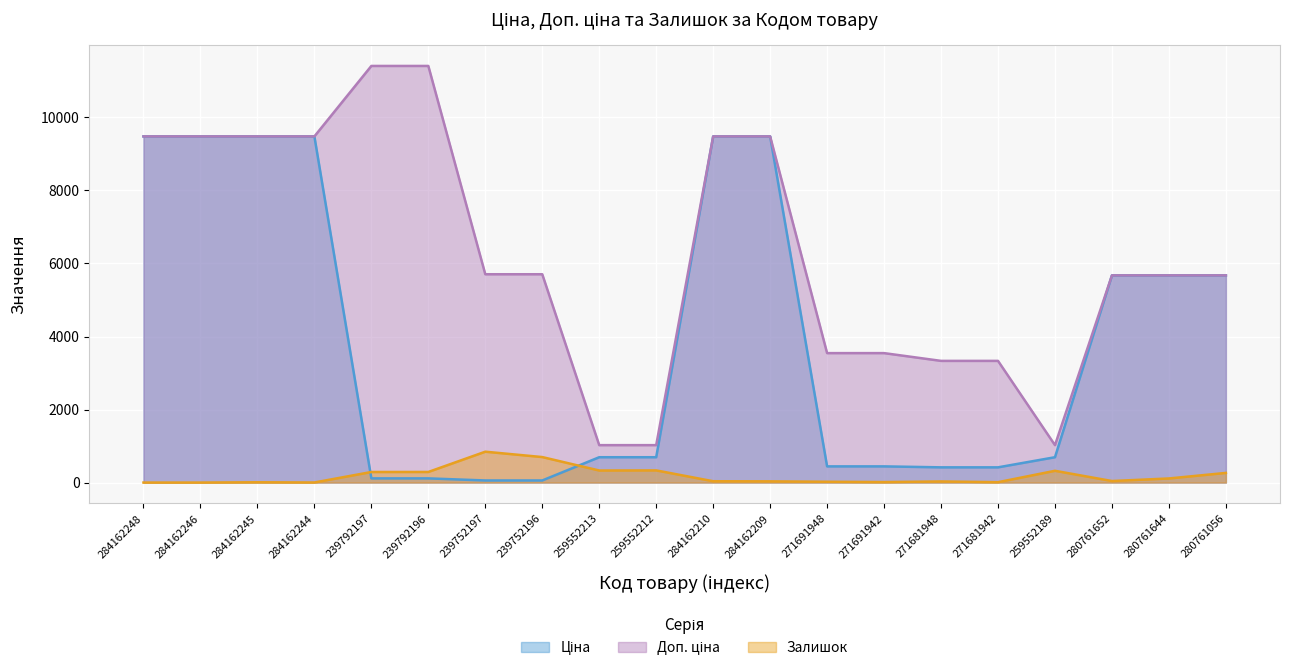

At 239752196, list the series in order from smallest to largest.

Ціна, Залишок, Доп. ціна